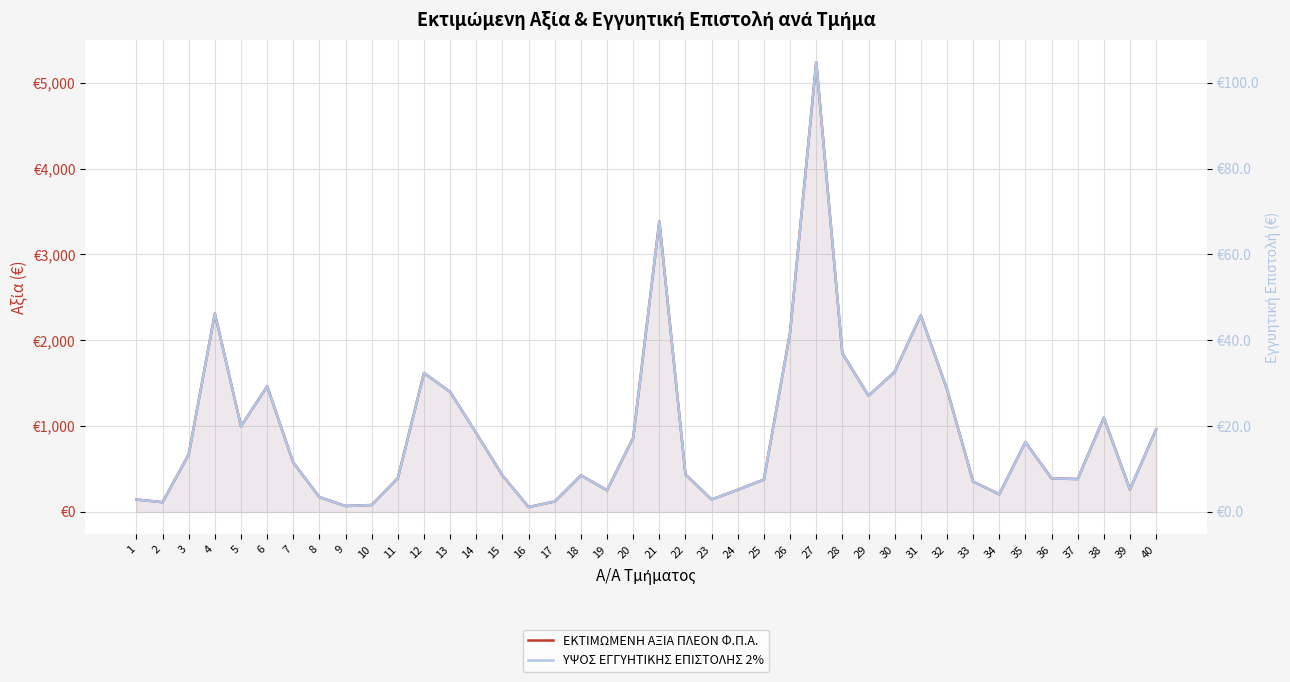

What is the difference between the maximum and second lowest values in the ΕΚΤΙΜΩΜΕΝΗ ΑΞΙΑ ΠΛΕΟΝ Φ.Π.Α. series?

5169.7